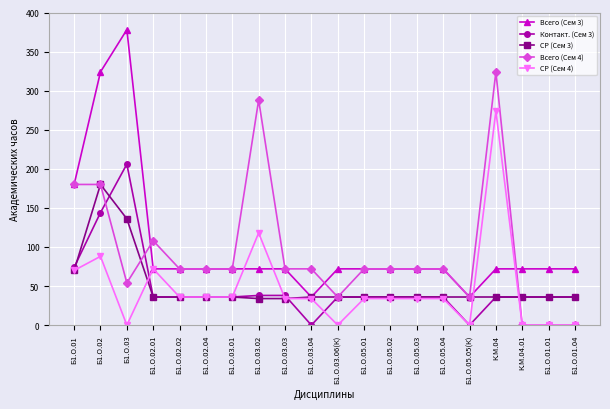

What is the difference between the highest and lowest values at Б1.О.01.01?

72